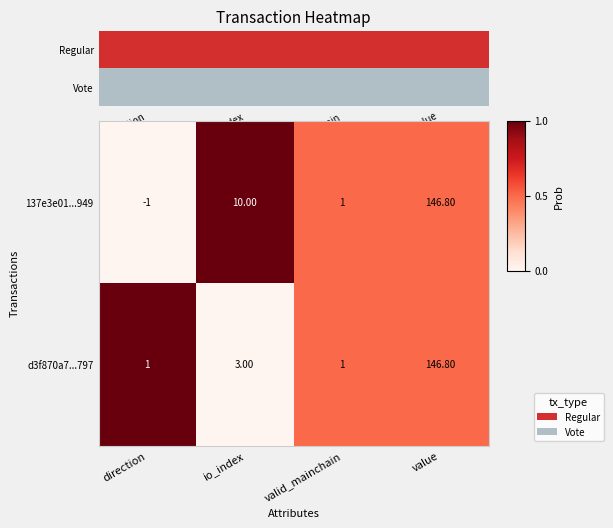

At which label is d3f870a7...797 closest to 73?

io_index